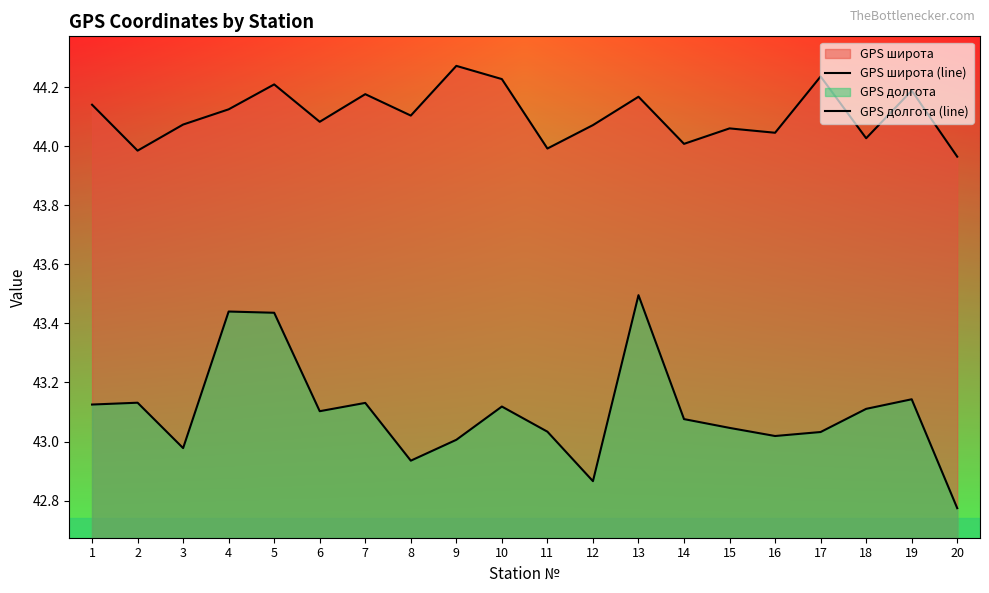

Does the chart display data point markers on the line(s)?

No